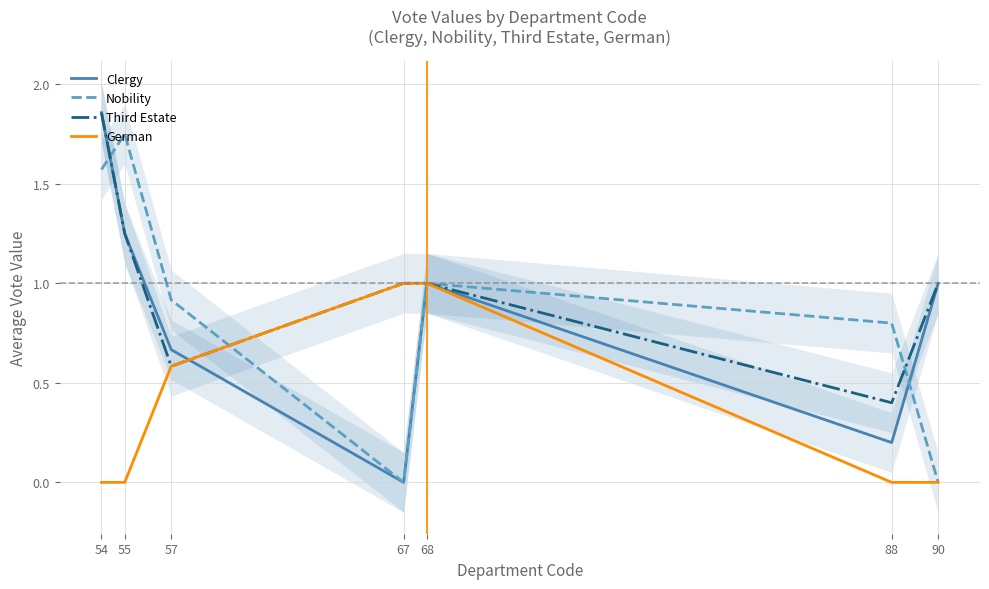

At which label does German reach its peak?

67